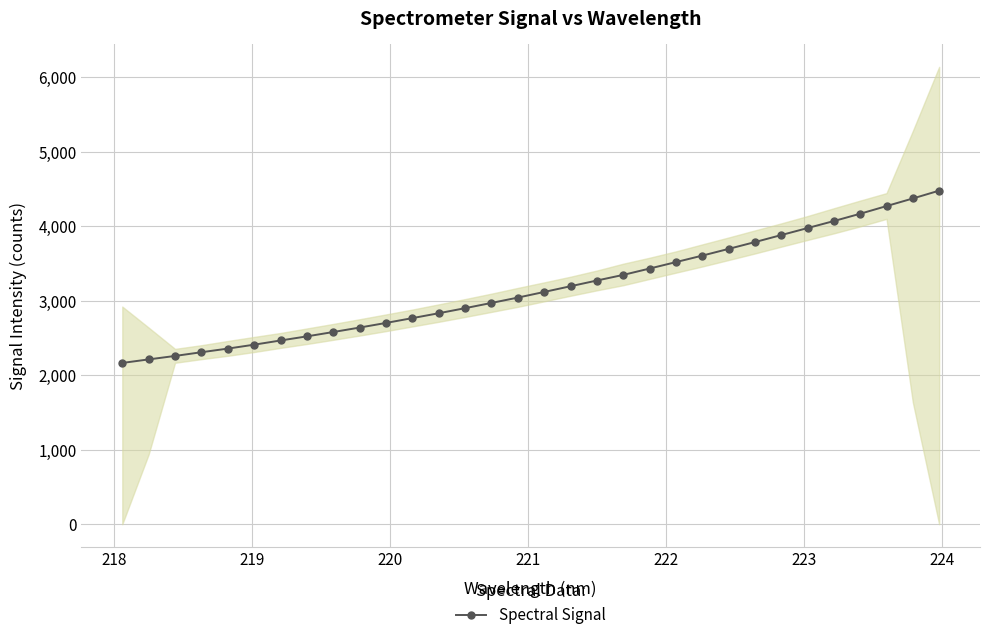

What is the minimum value for Spectral Signal?

2164.9